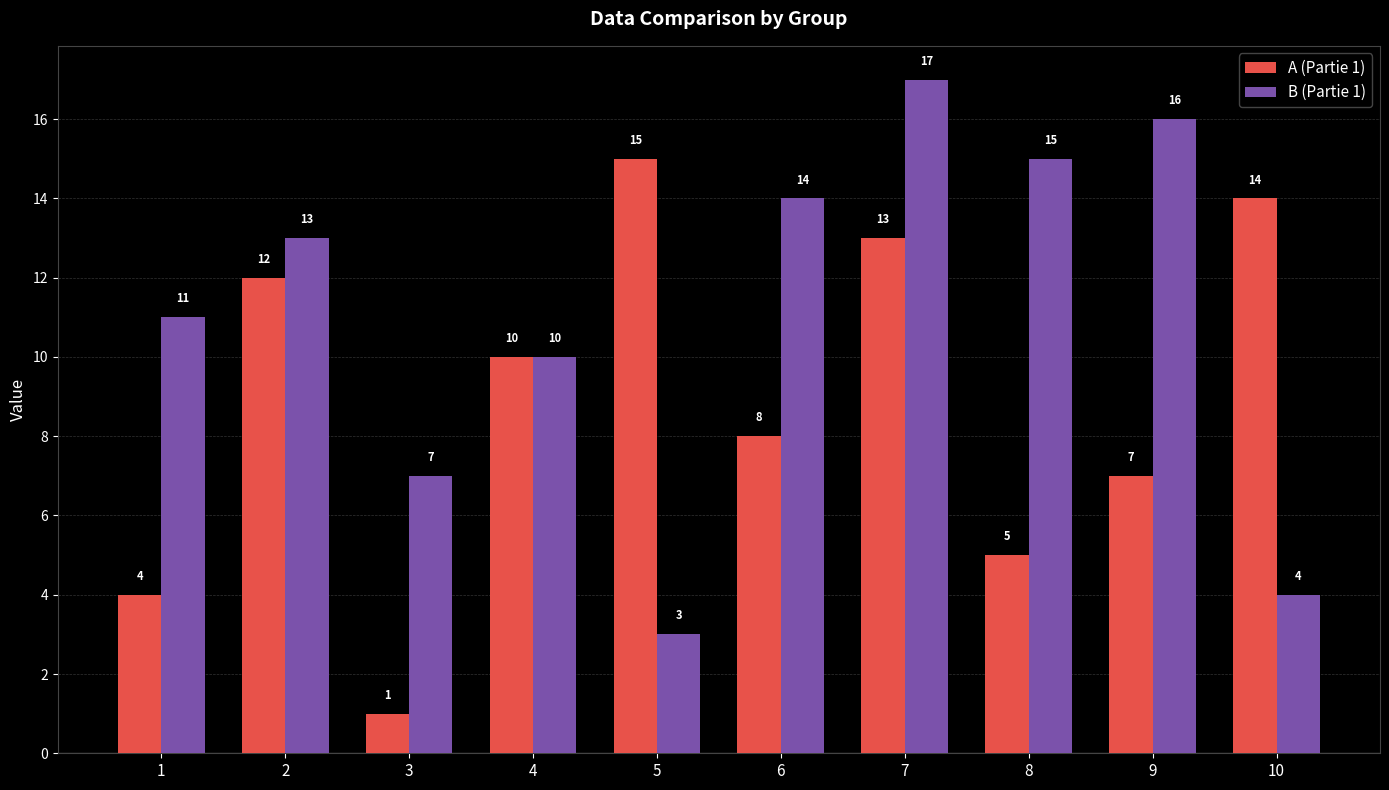

Reading left to right, extract all data points from this chart.

A (Partie 1): 1=4	2=12	3=1	4=10	5=15	6=8	7=13	8=5	9=7	10=14
B (Partie 1): 1=11	2=13	3=7	4=10	5=3	6=14	7=17	8=15	9=16	10=4